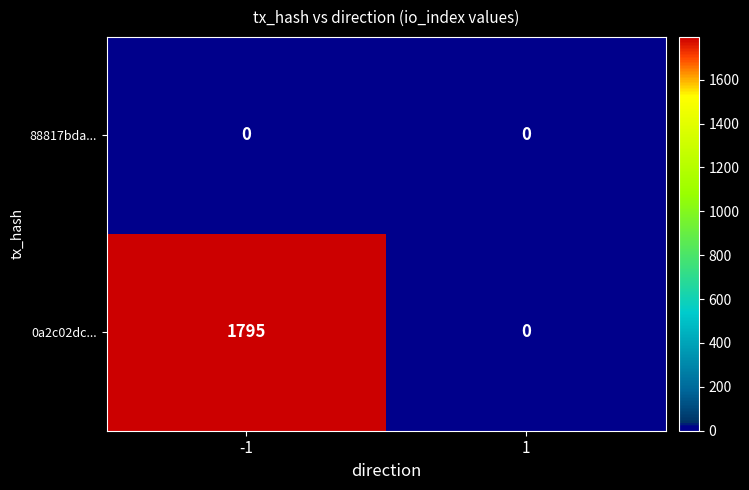

What is the average value of the 0a2c02dc... series?

898